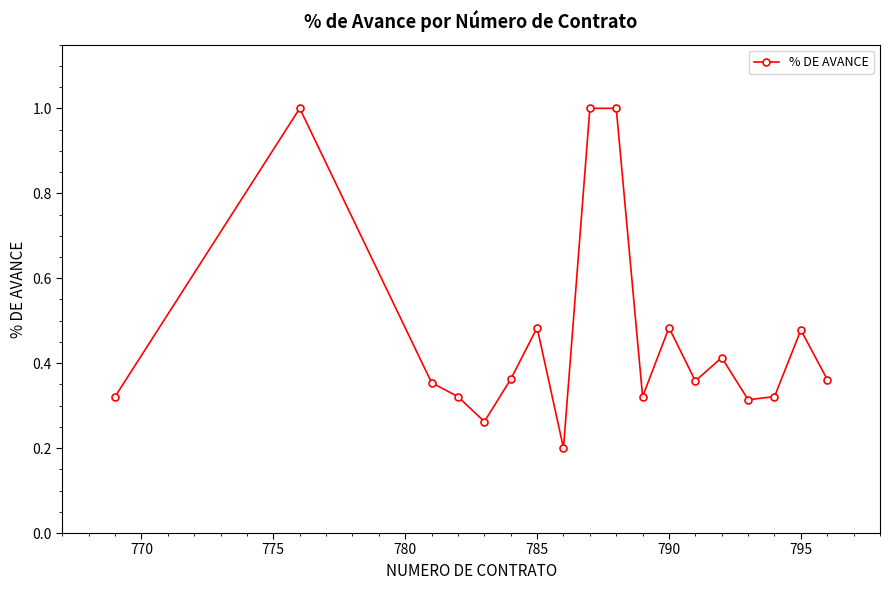

What is the maximum value shown in the chart?

1.0